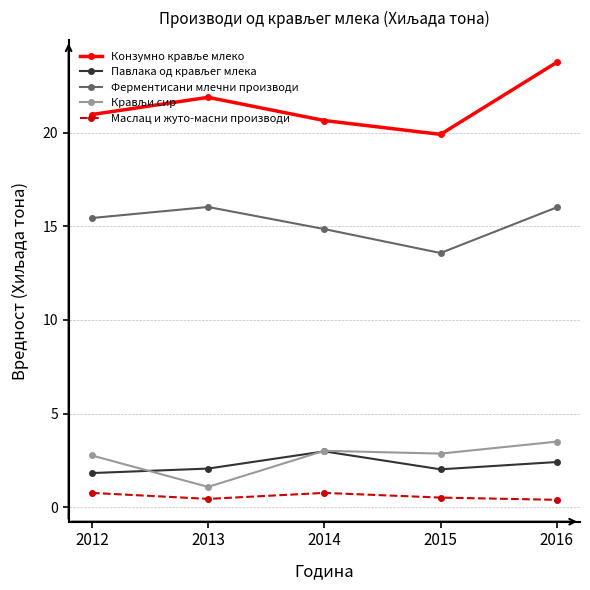

At which label does Ферментисани млечни производи reach its minimum?

2015